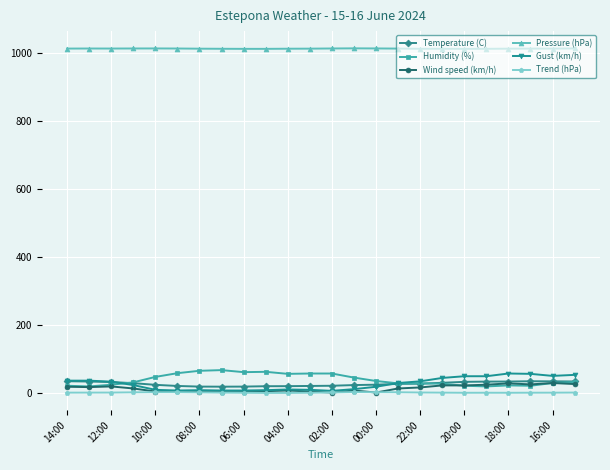

True or false: Pressure (hPa) and Gust (km/h) intersect in this chart.

False